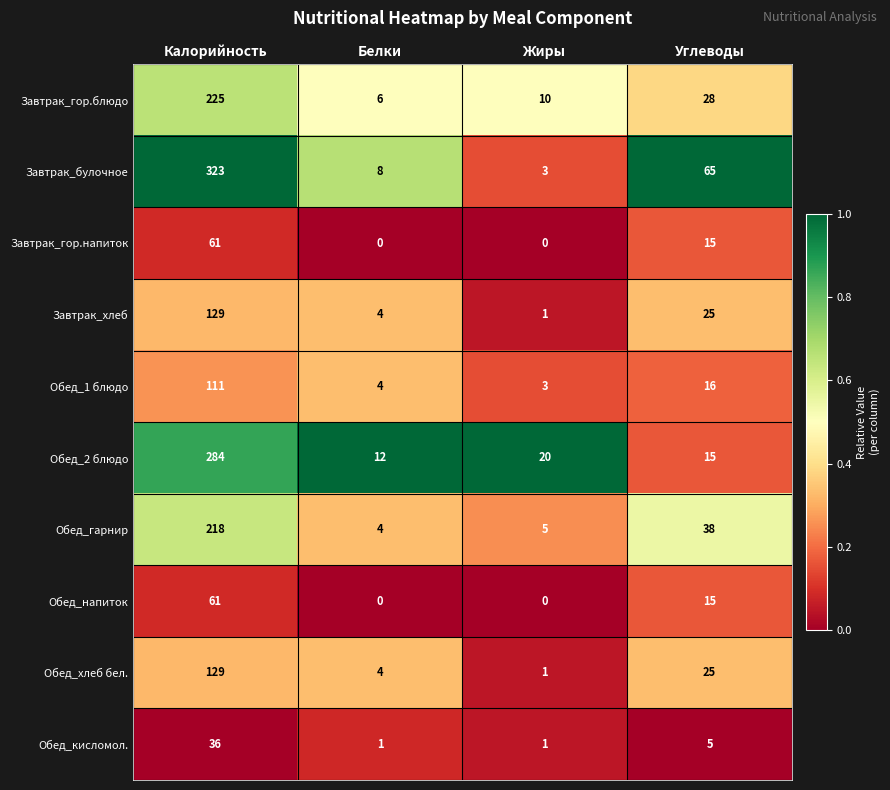

How many series are shown in this chart?

10